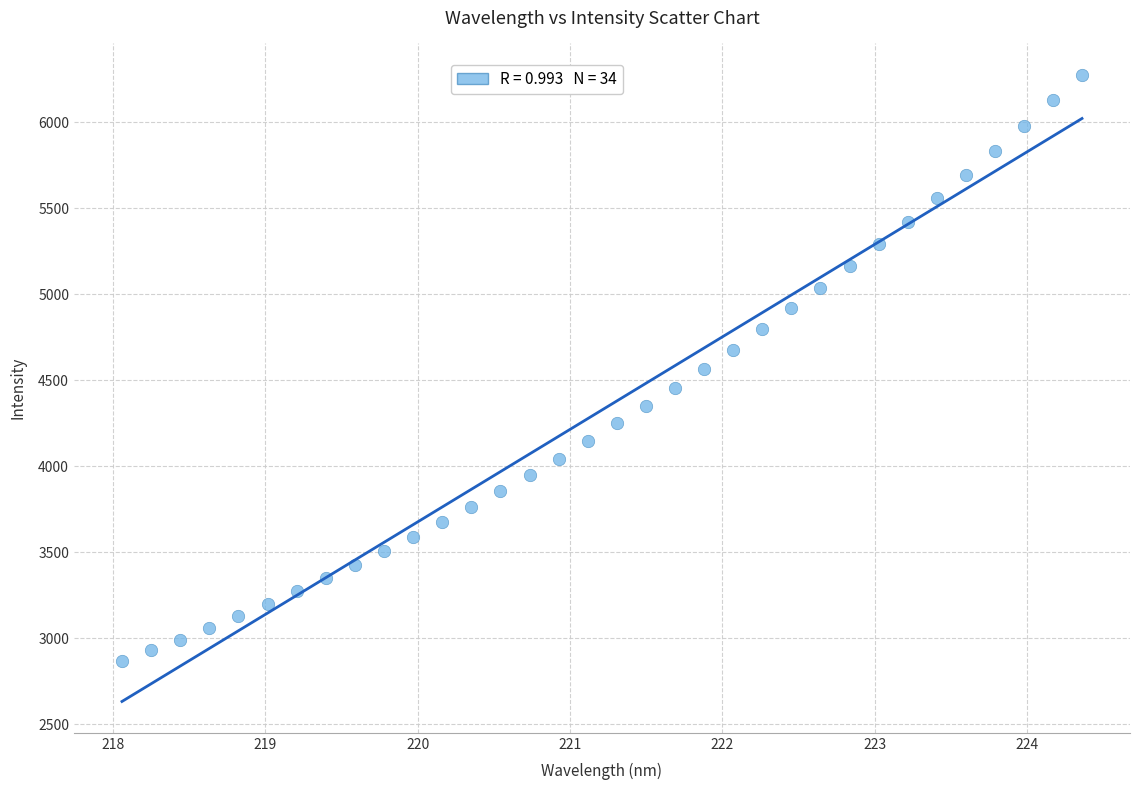

What is the range of X values (max minus min)?

6.3